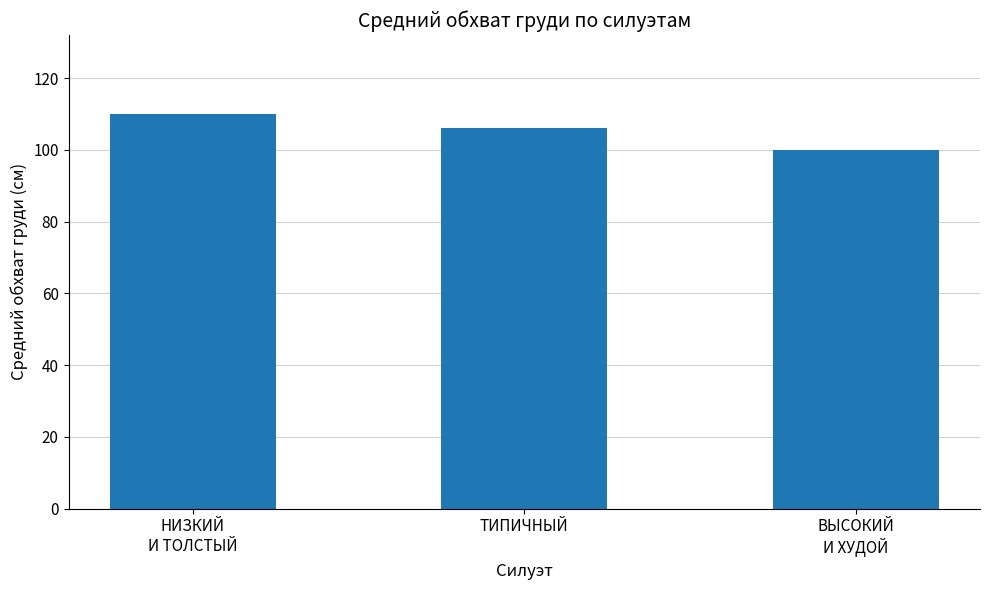

Is it true that the value at ТИПИЧНЫЙ is 106?

True